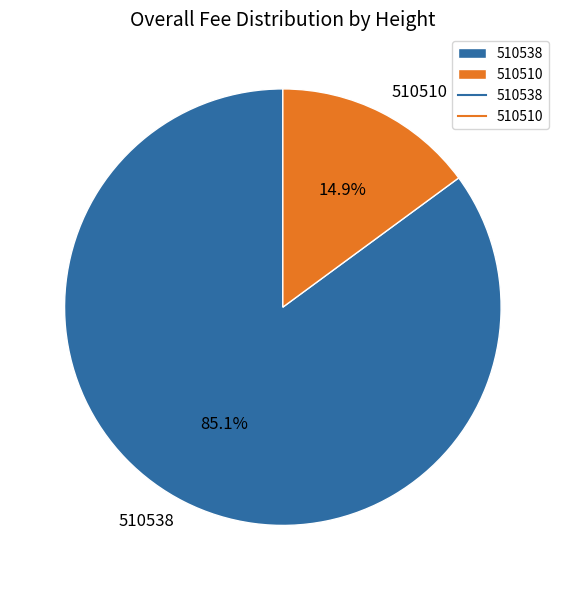

What percentage is the 510538 slice, to the nearest percent?

85%